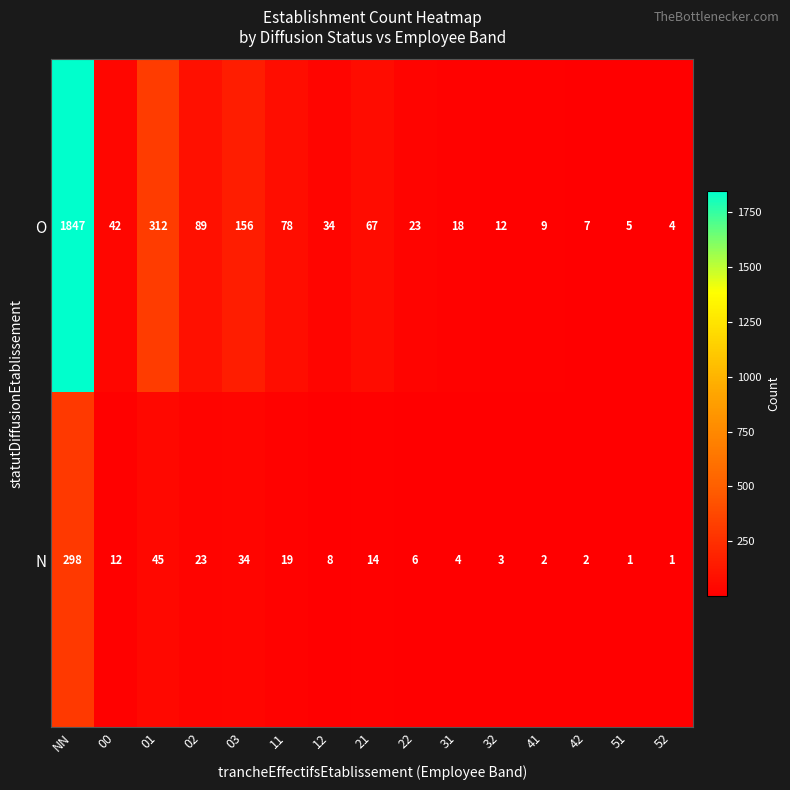

Is it true that O equals 18 at 31?

True